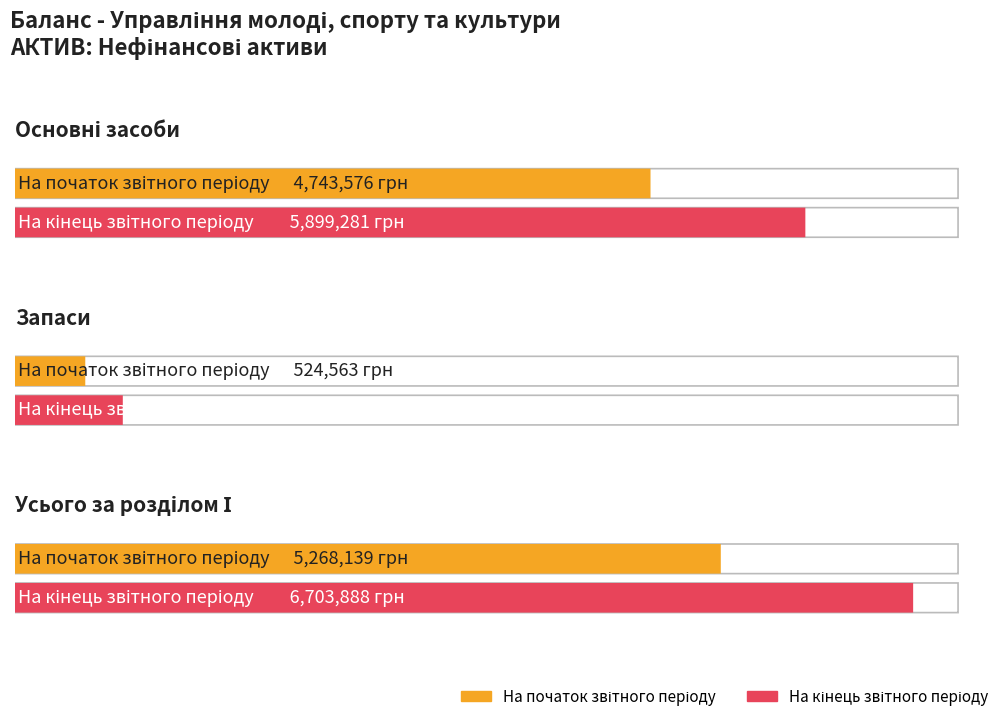

What is the difference between the highest and lowest values at Запаси?

280044